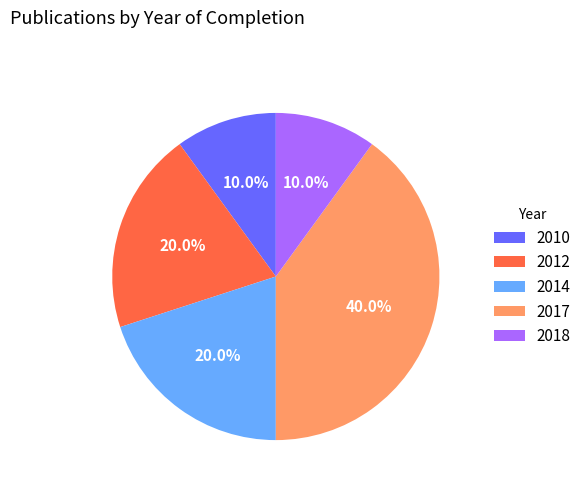

Count the number of slices in the pie.

5